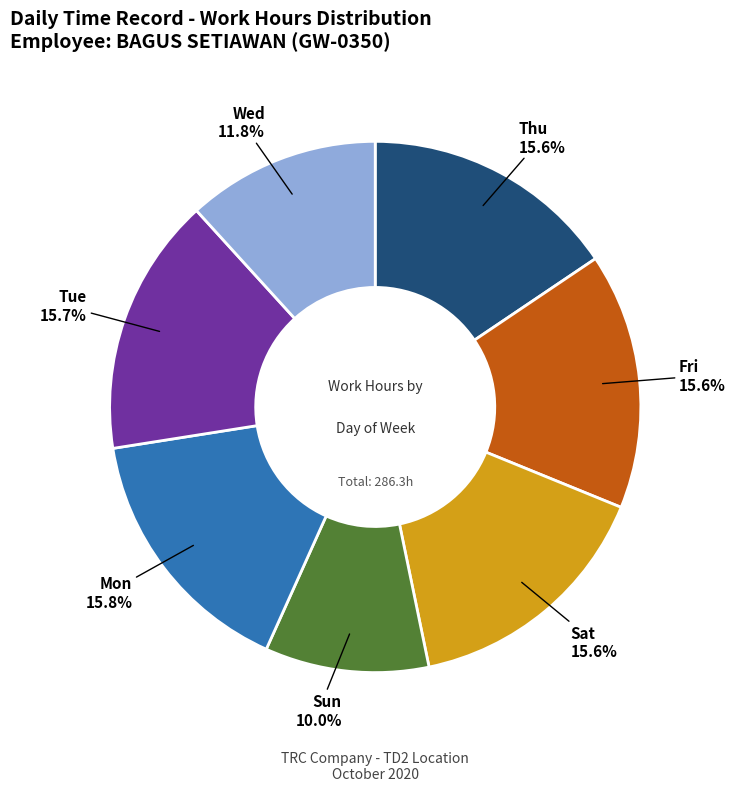

Does any single category account for the majority?

No